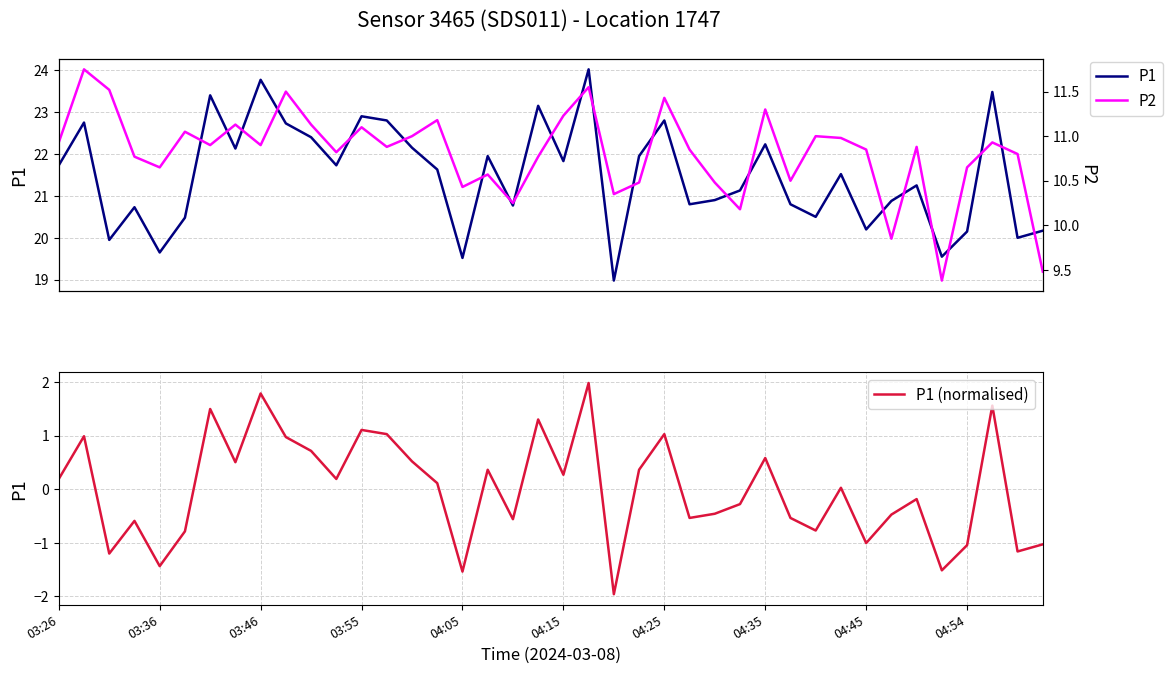

What is the spread (max minus min) of values at 21?

22.0